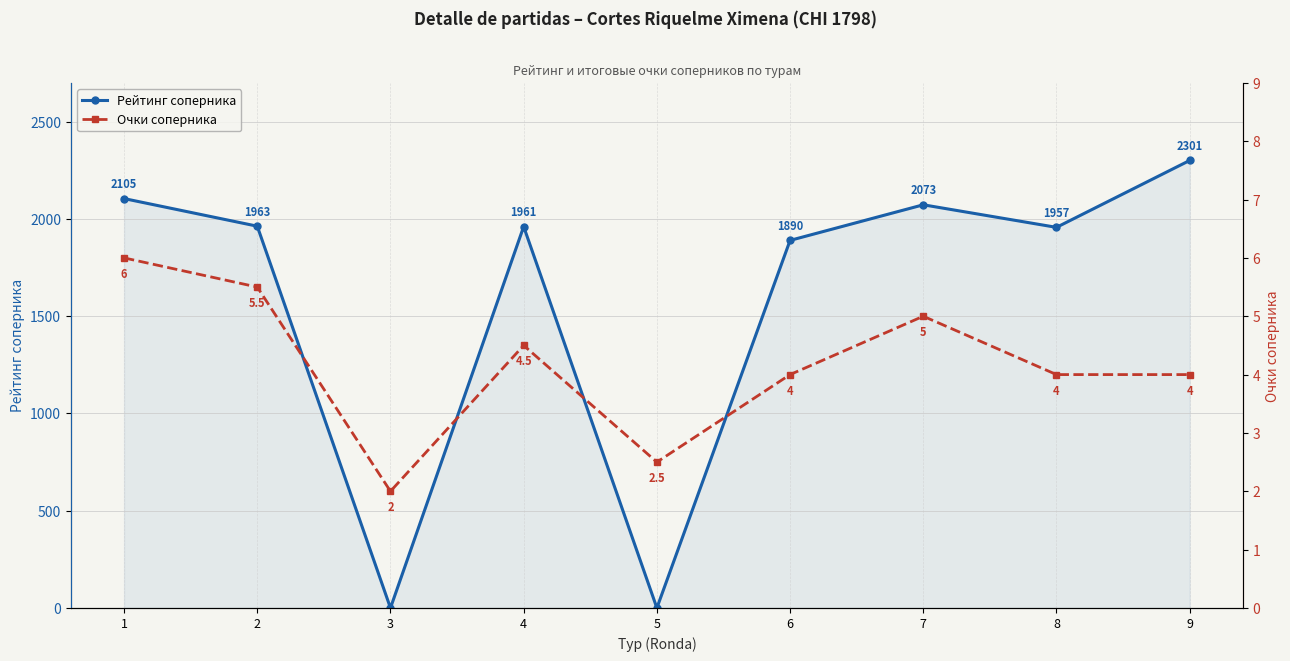

At which label is Рейтинг соперника closest to 1150?

6